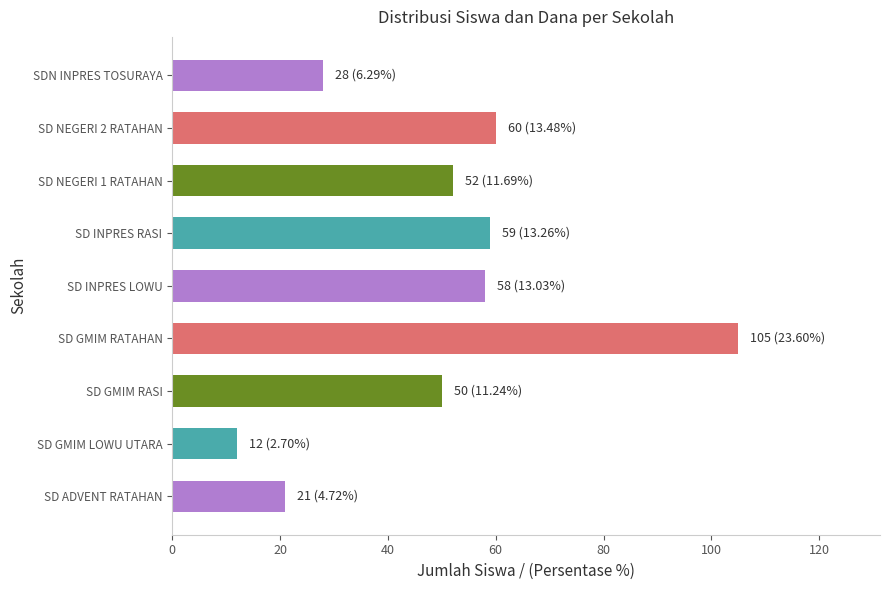

What is the change in value from SD ADVENT RATAHAN to SD GMIM RATAHAN?

+84